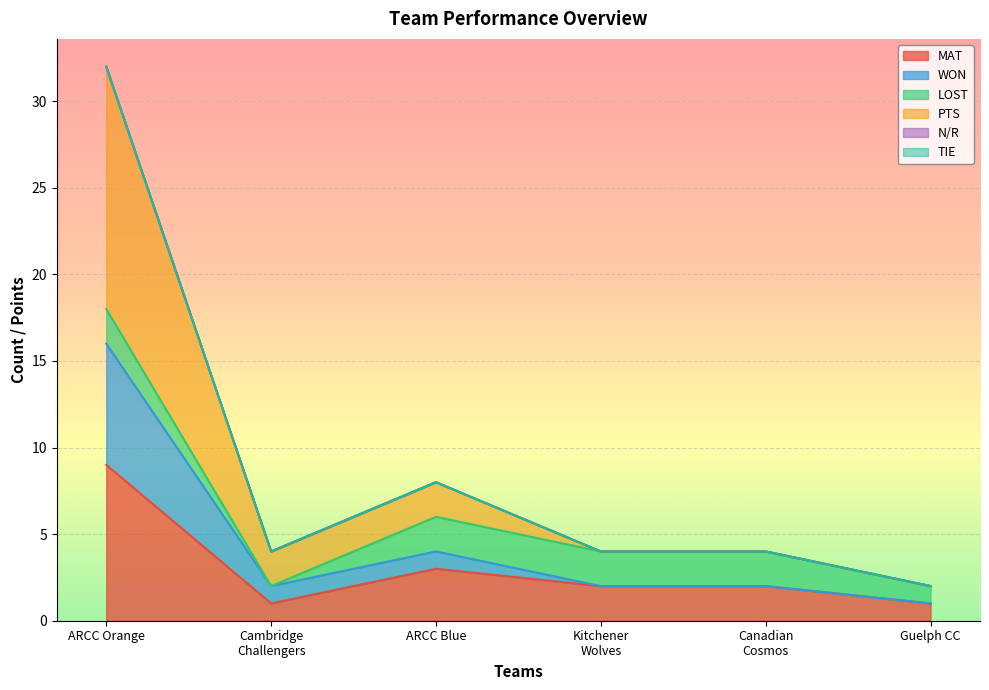

How many lines are shown in the chart?

6